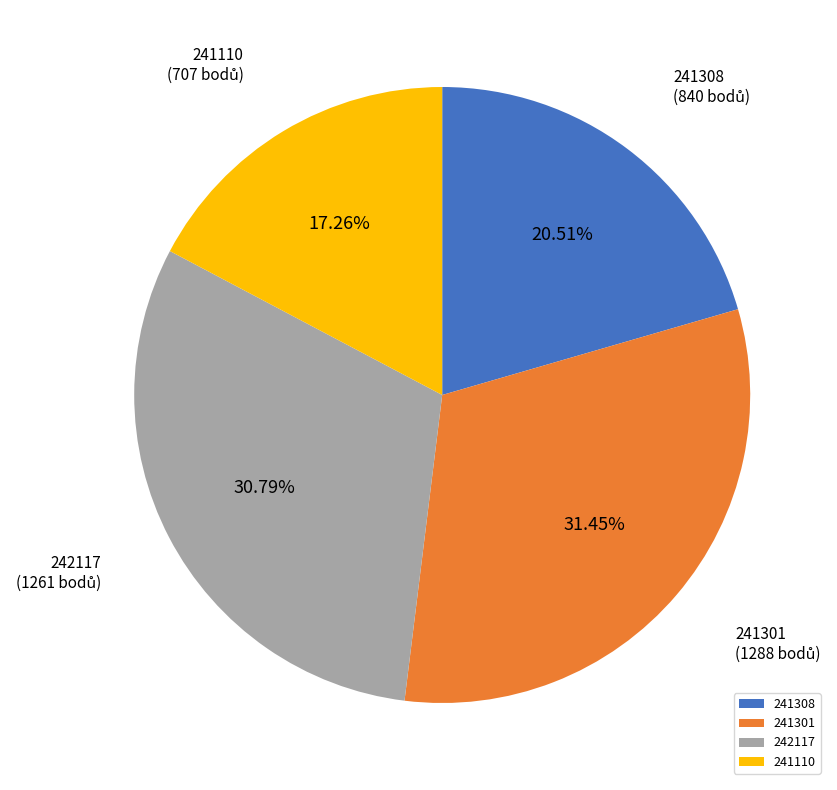

How many segments does this pie chart have?

4